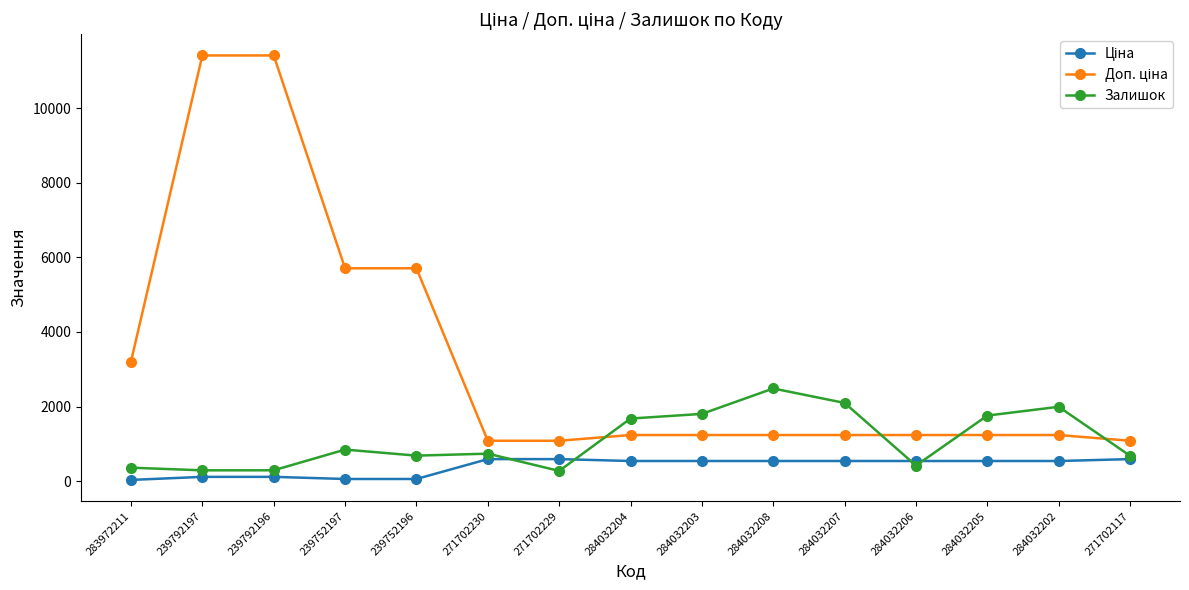

Count the number of data series in this chart.

3